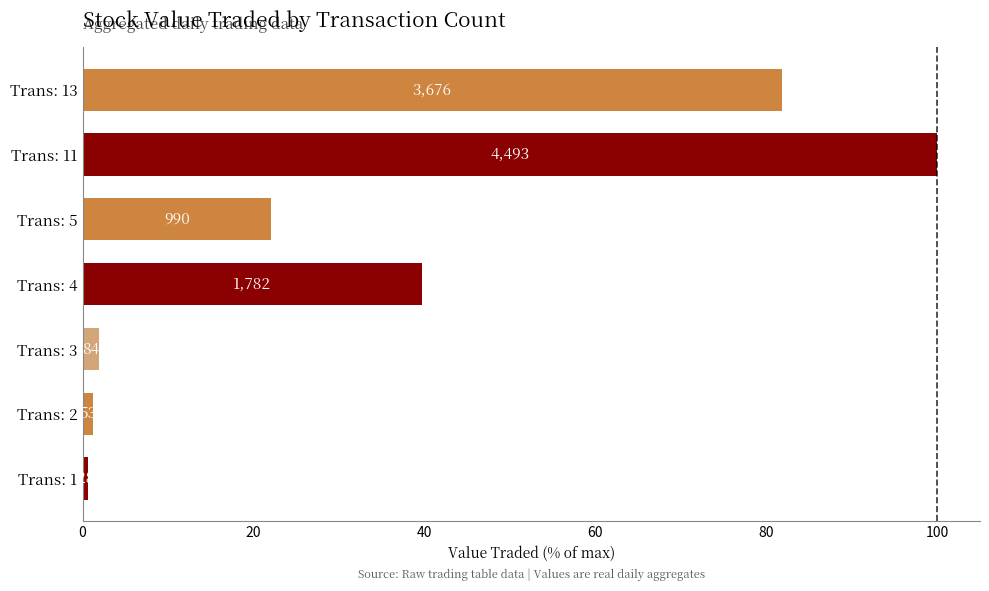

How many bars are there in total?

7